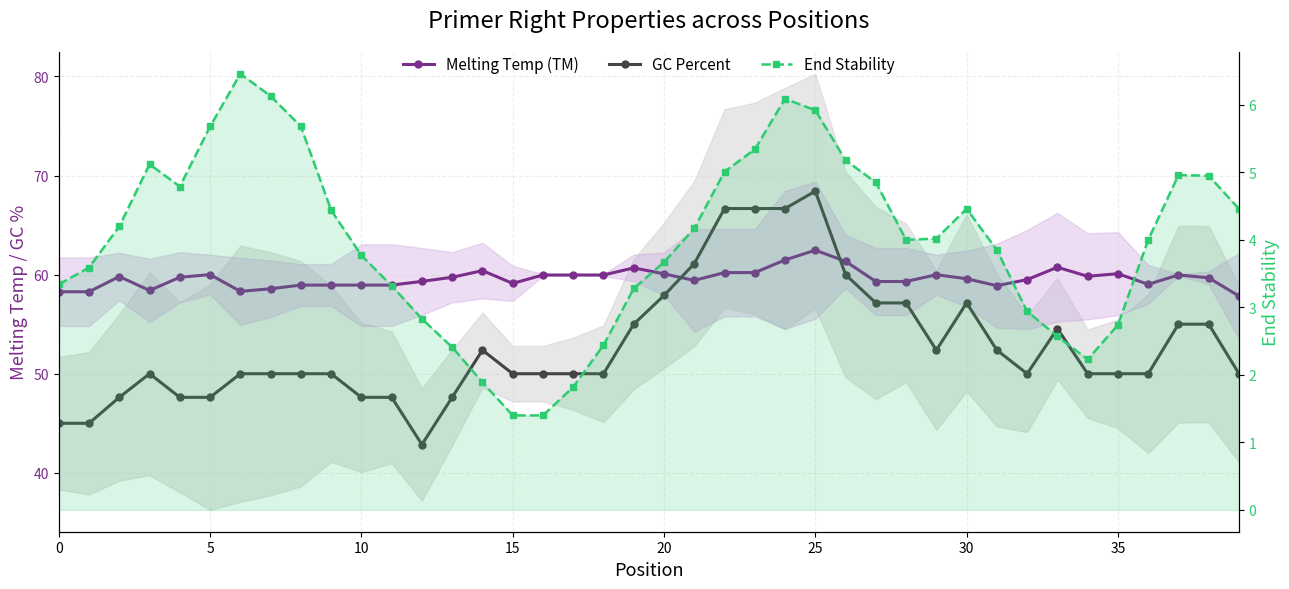

What is the difference between the maximum and minimum values in the End Stability series?

5.1